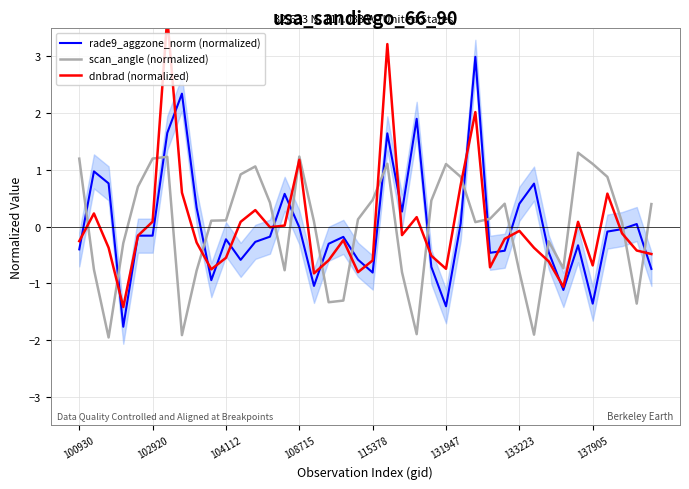

Count the number of data series in this chart.

3